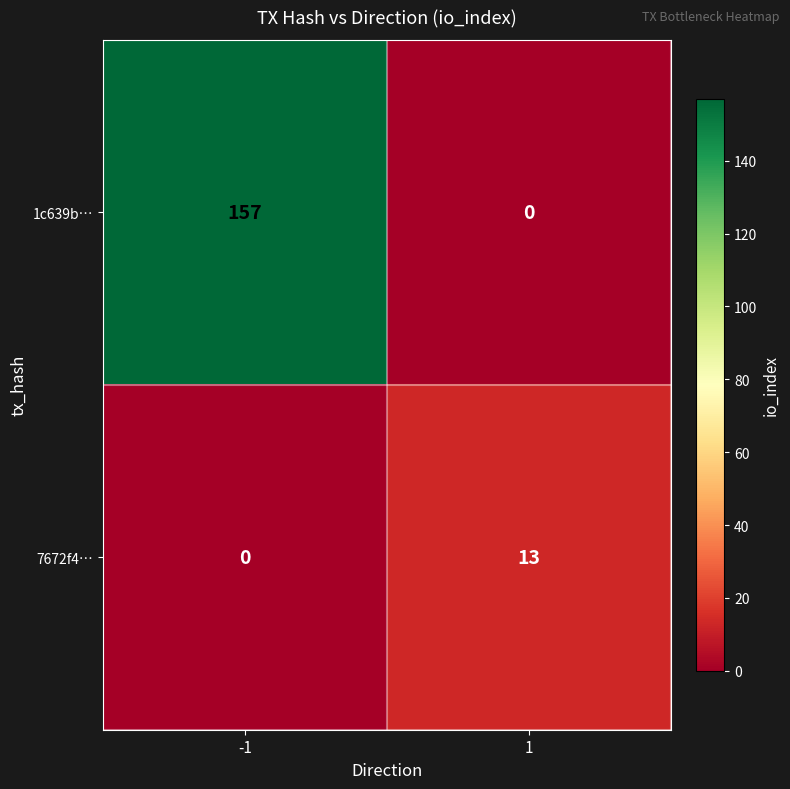

What is the highest value of the 7672f4… series?

13